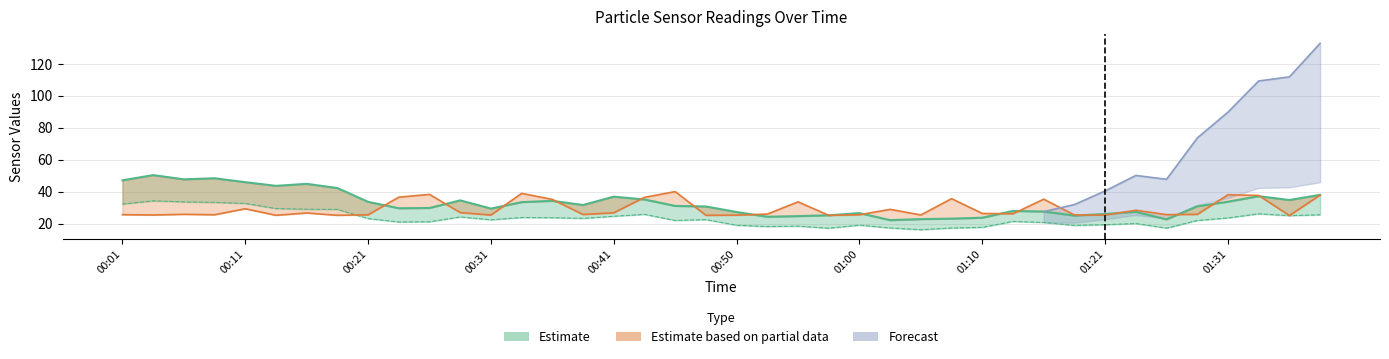

What value does the SDS_P2 series have at 00:21?

23.1